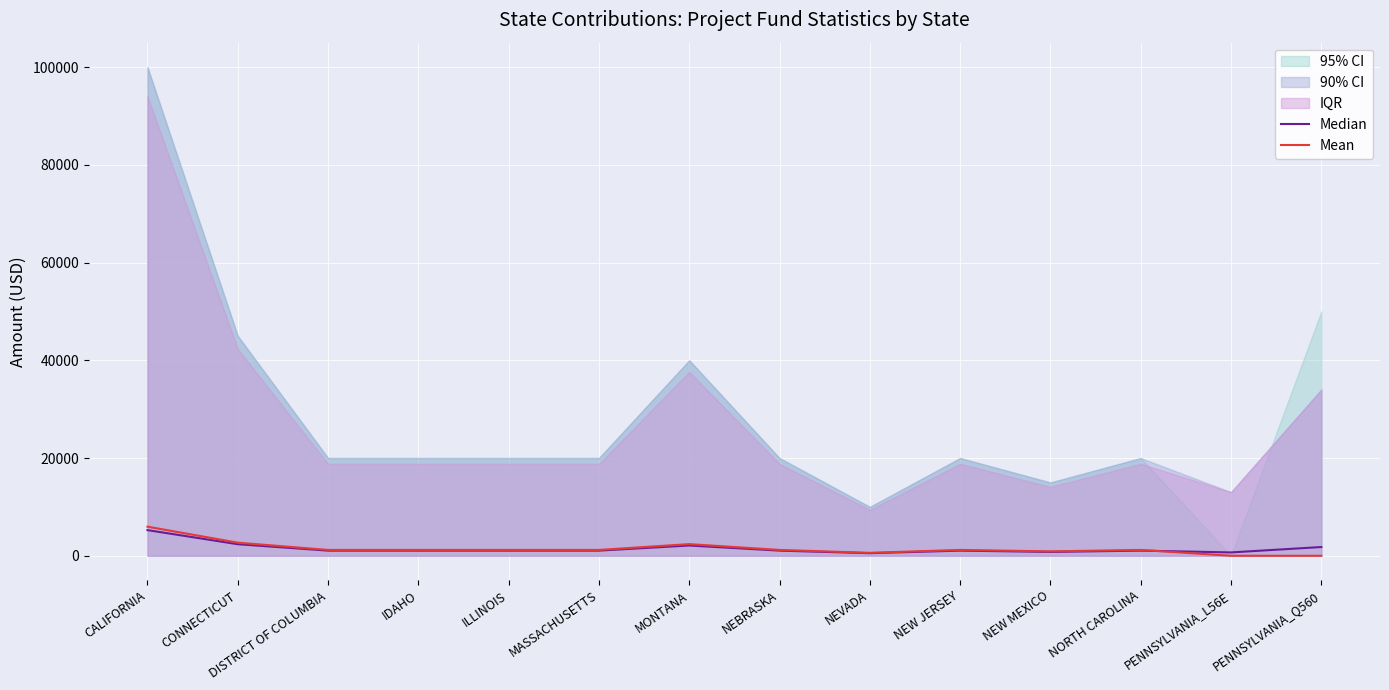

Reading left to right, what are all the values shown in this chart?

Median: 5246.7	2361.0	1049.3	1049.3	1049.3	1049.3	2098.7	1049.3	524.7	1049.3	787.0	1049.3	683.3	1783.9
Mean: 5951.6	2678.2	1190.5	1190.3	1190.3	1190.3	2380.6	1190.3	595.2	1190.3	892.7	1190.3	0.0	0.0